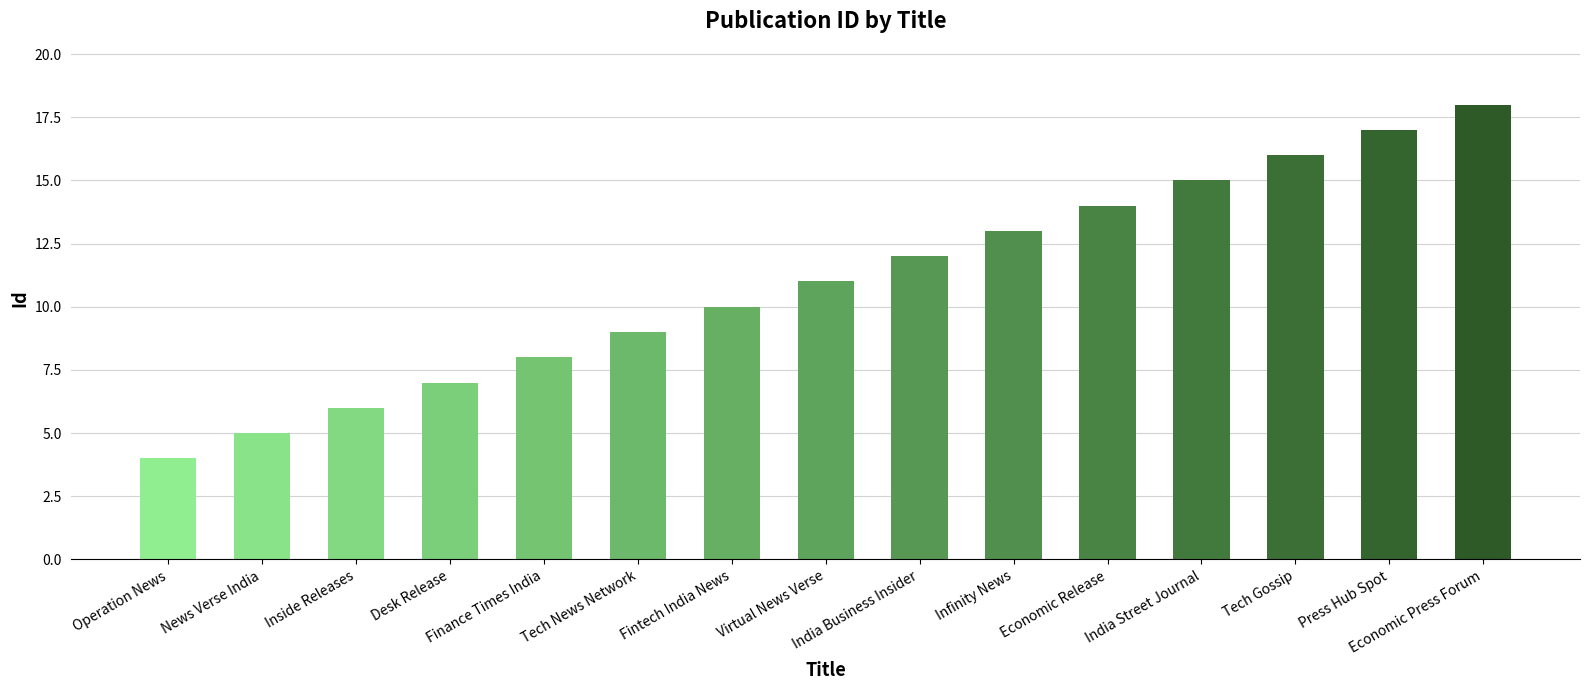

At which label is the value closest to 11?

Virtual News Verse